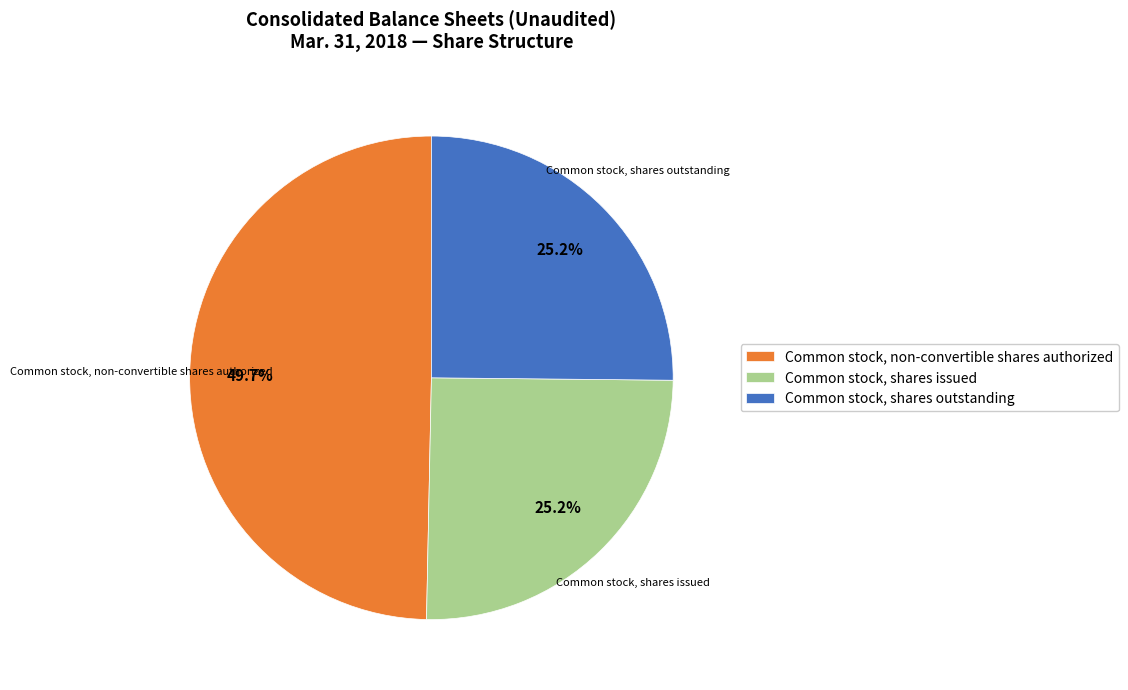

Do Common stock, shares issued and Common stock, shares outstanding together represent more than half of the pie?

Yes